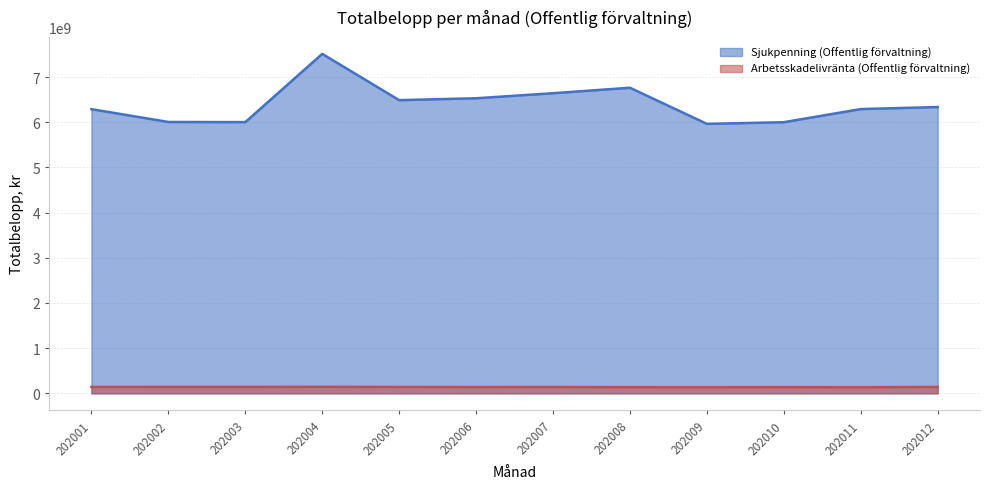

Rank the series by their maximum value, from highest to lowest.

Sjukpenning (Offentlig förvaltning), Arbetsskadelivränta (Offentlig förvaltning)